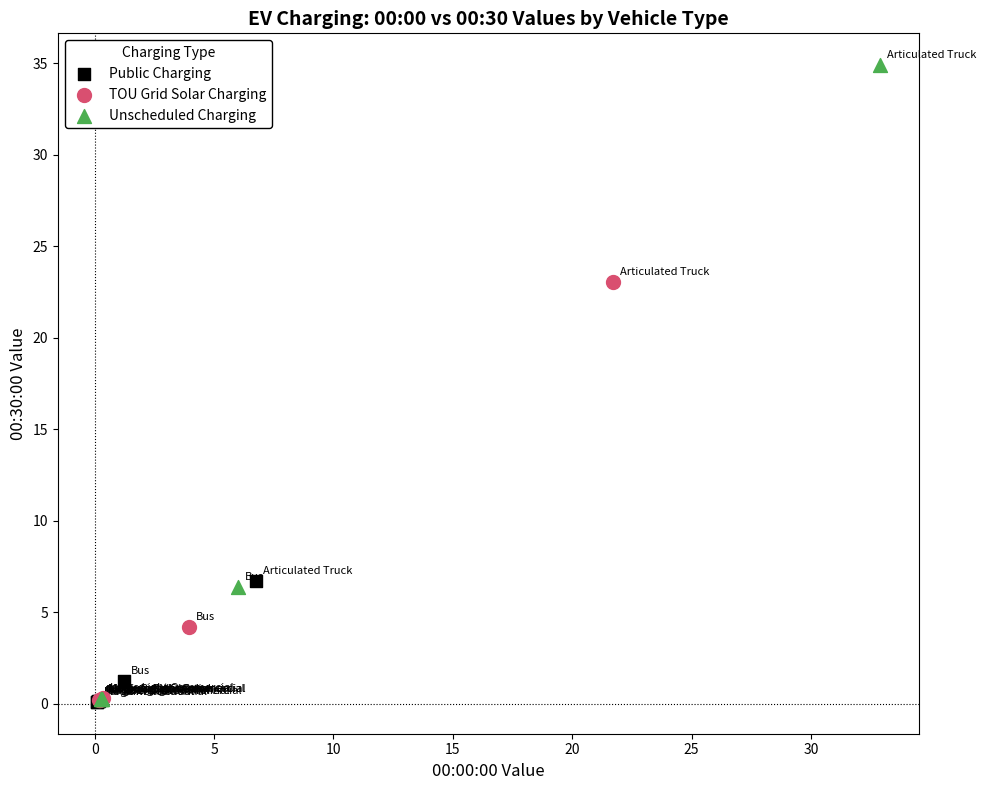

What are all the series names shown in the legend?

Public Charging, TOU Grid Solar Charging, Unscheduled Charging